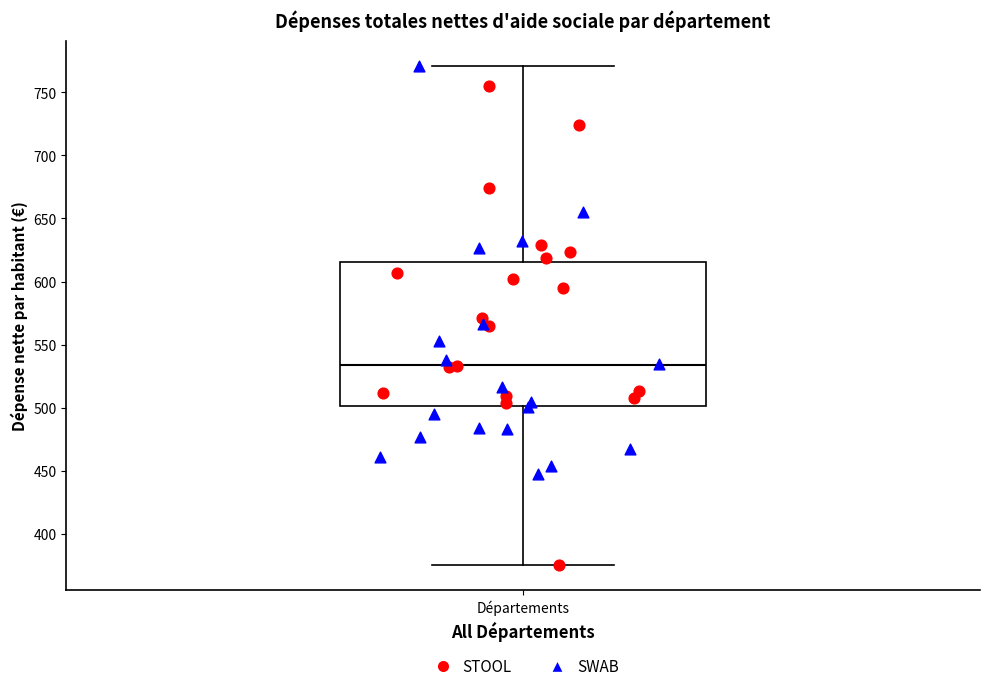

Where does the median line of the box for Départements sit on the y-axis? The values are not printed on the chart, so give them approximately, as read against the axis.

535